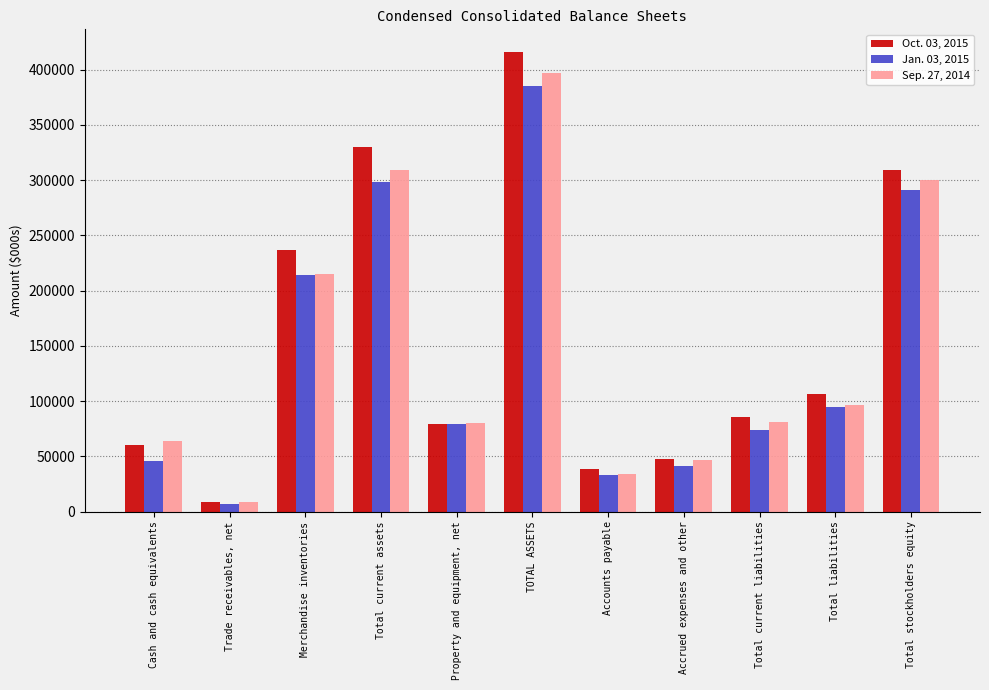

True or false: Oct. 03, 2015 has a value of 149165 at Total current liabilities.

False